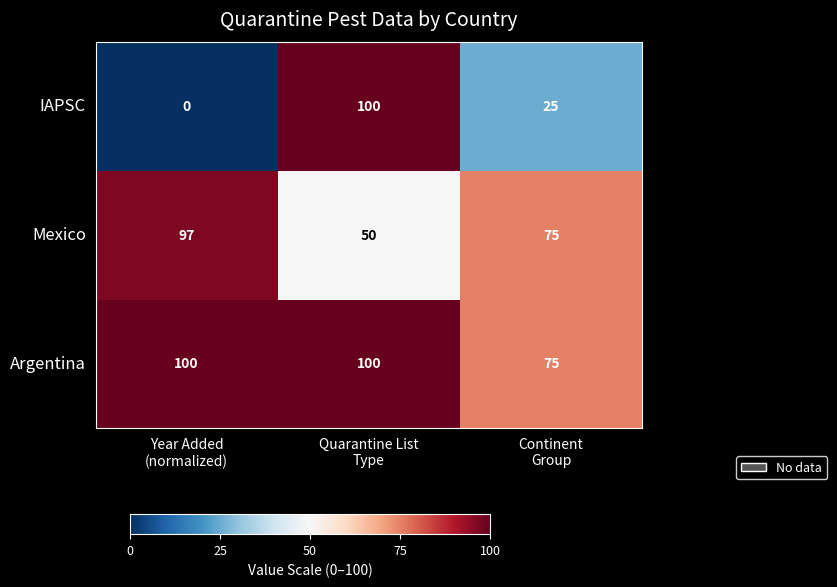

Reading right to left, list all the values displayed in this chart.

IAPSC: 25	100	0
Mexico: 75	50	97
Argentina: 75	100	100